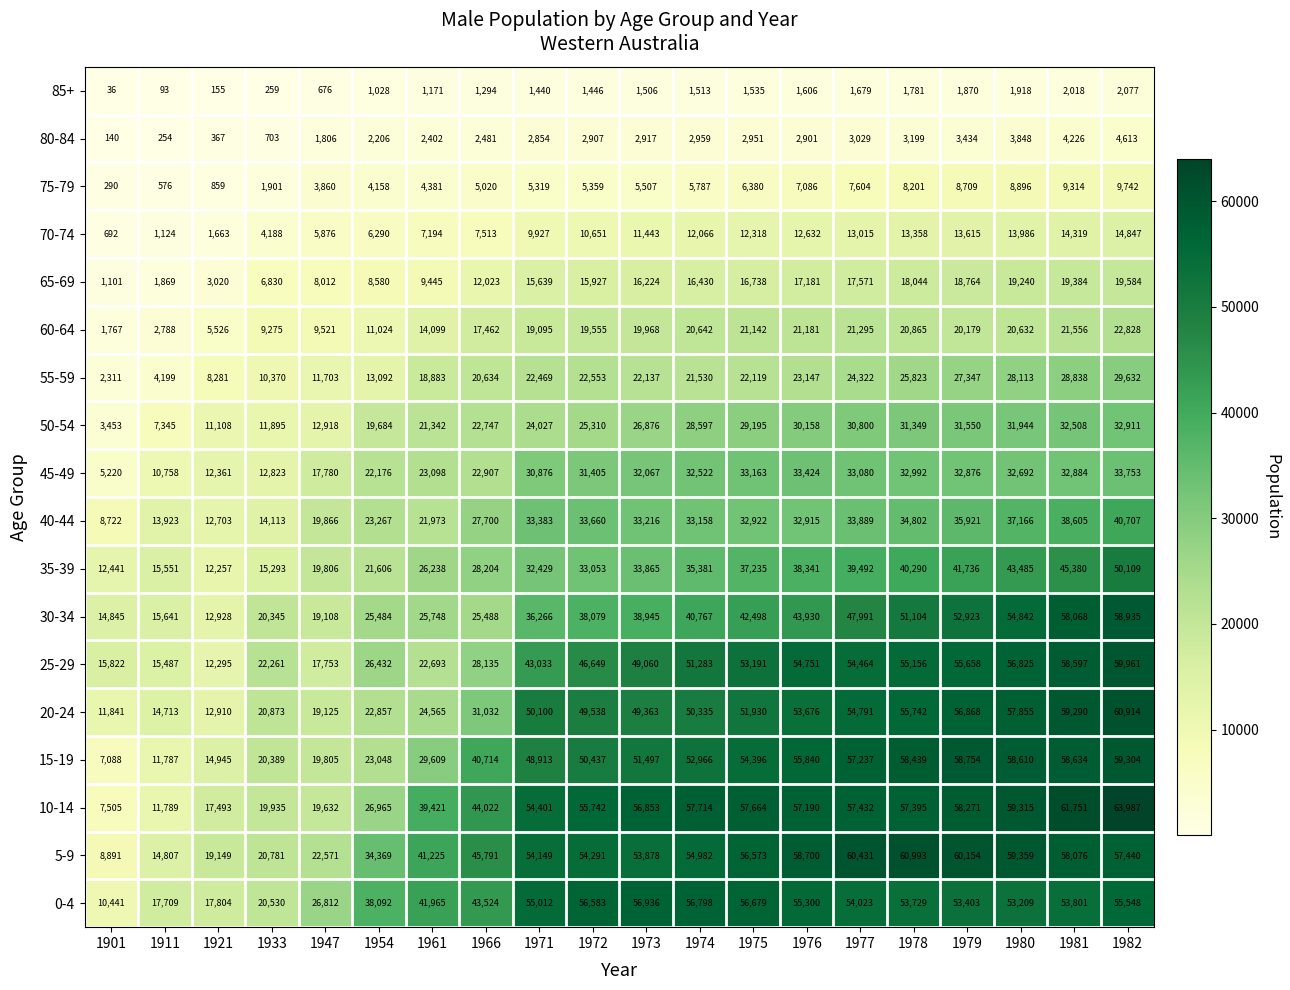

How many data points does each series have?

20